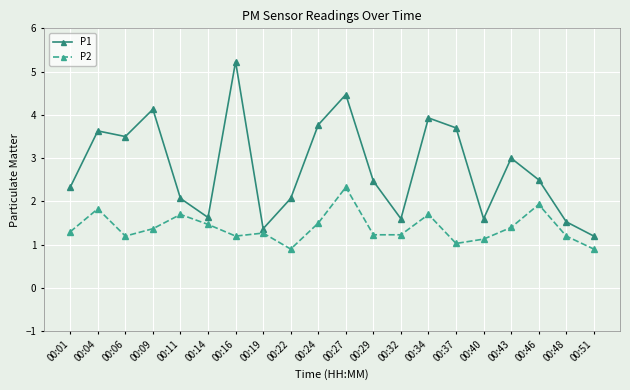

Is this an area chart (filled region under the line)?

No